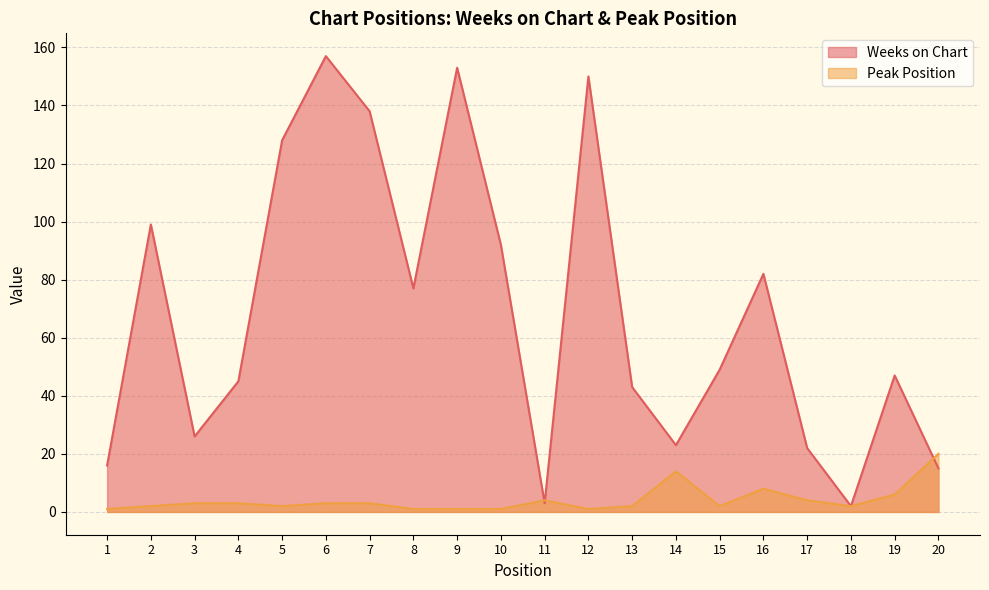

What is the difference between the maximum and second lowest values in the Weeks on Chart series?

154